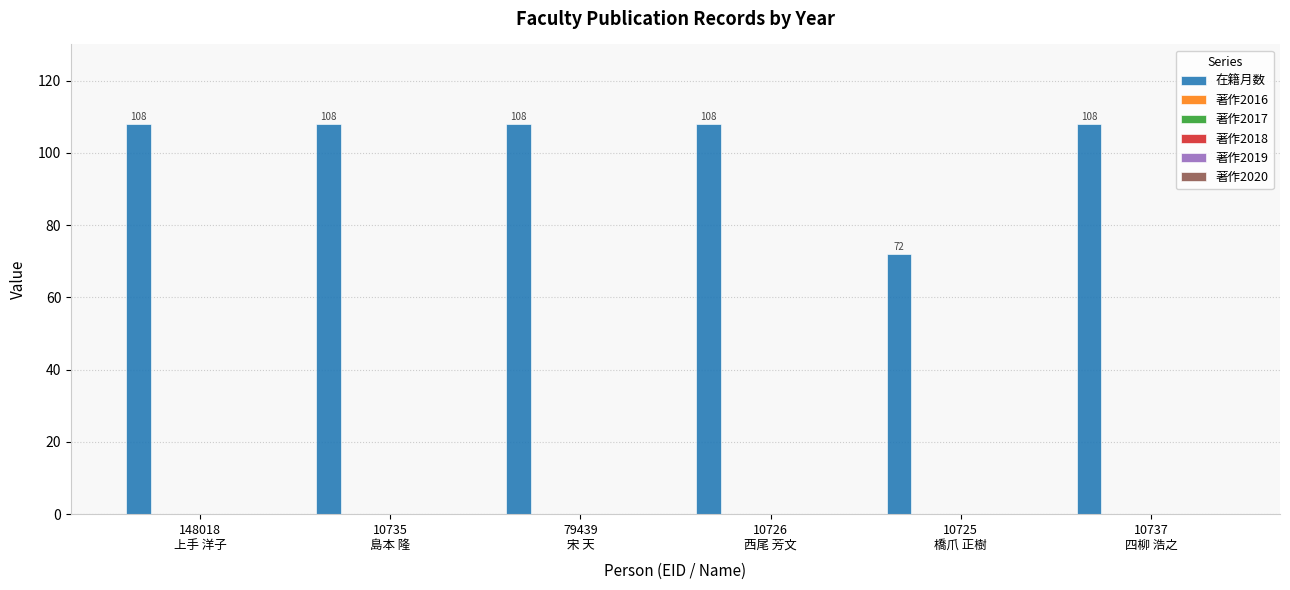

What is the difference between the second highest and minimum values?

36